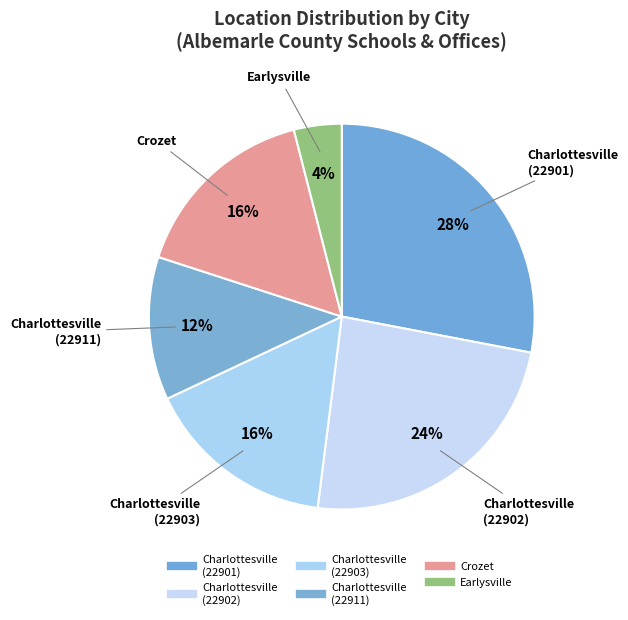

How many segments does this pie chart have?

6